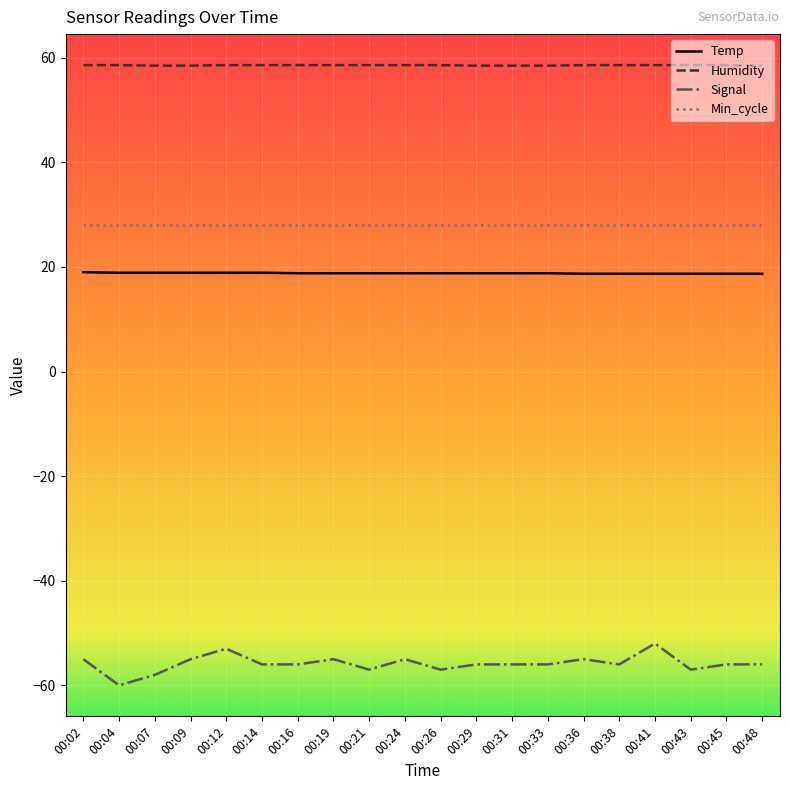

The value of Min_cycle at 00:04 is 28.0. True or false?

True